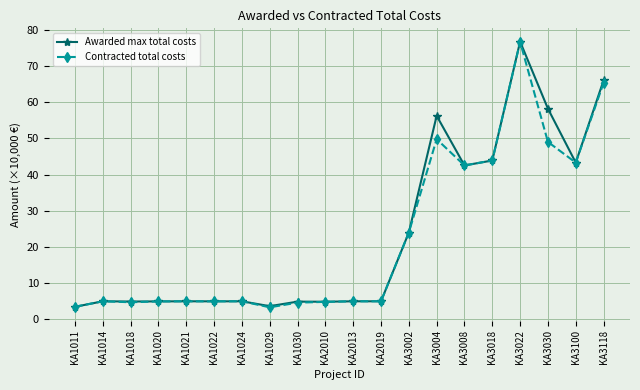

True or false: Contracted total costs has more than 0 interior local peaks.

True